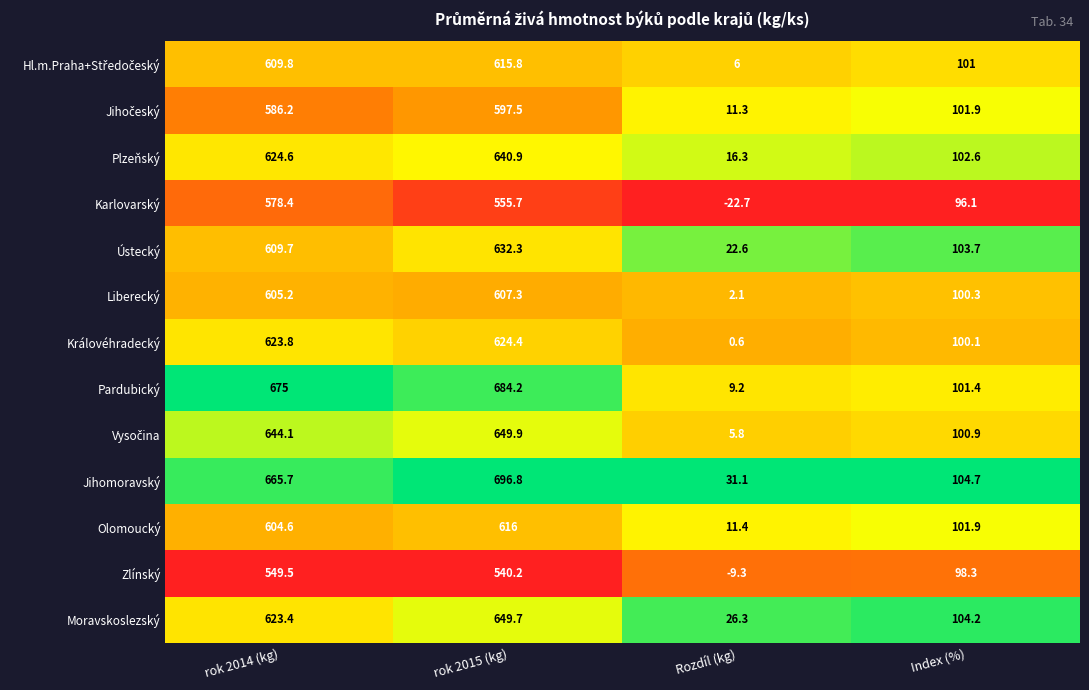

Which label corresponds to the smallest value in the chart?

Rozdíl (kg)